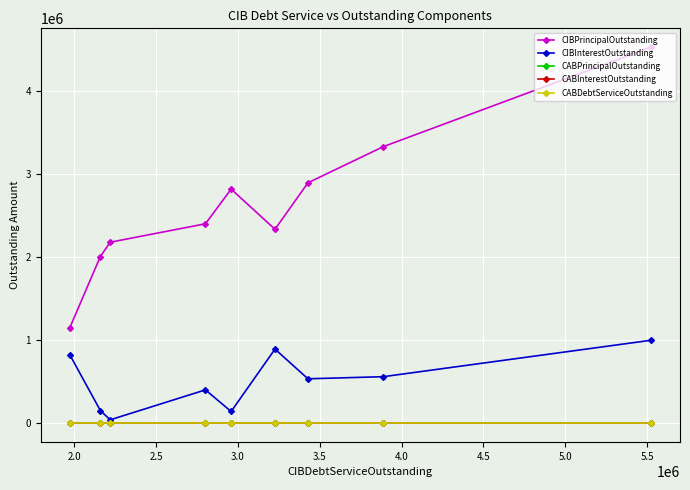

Is it true that CIBPrincipalOutstanding equals 3312442.7 at 5.0?

False